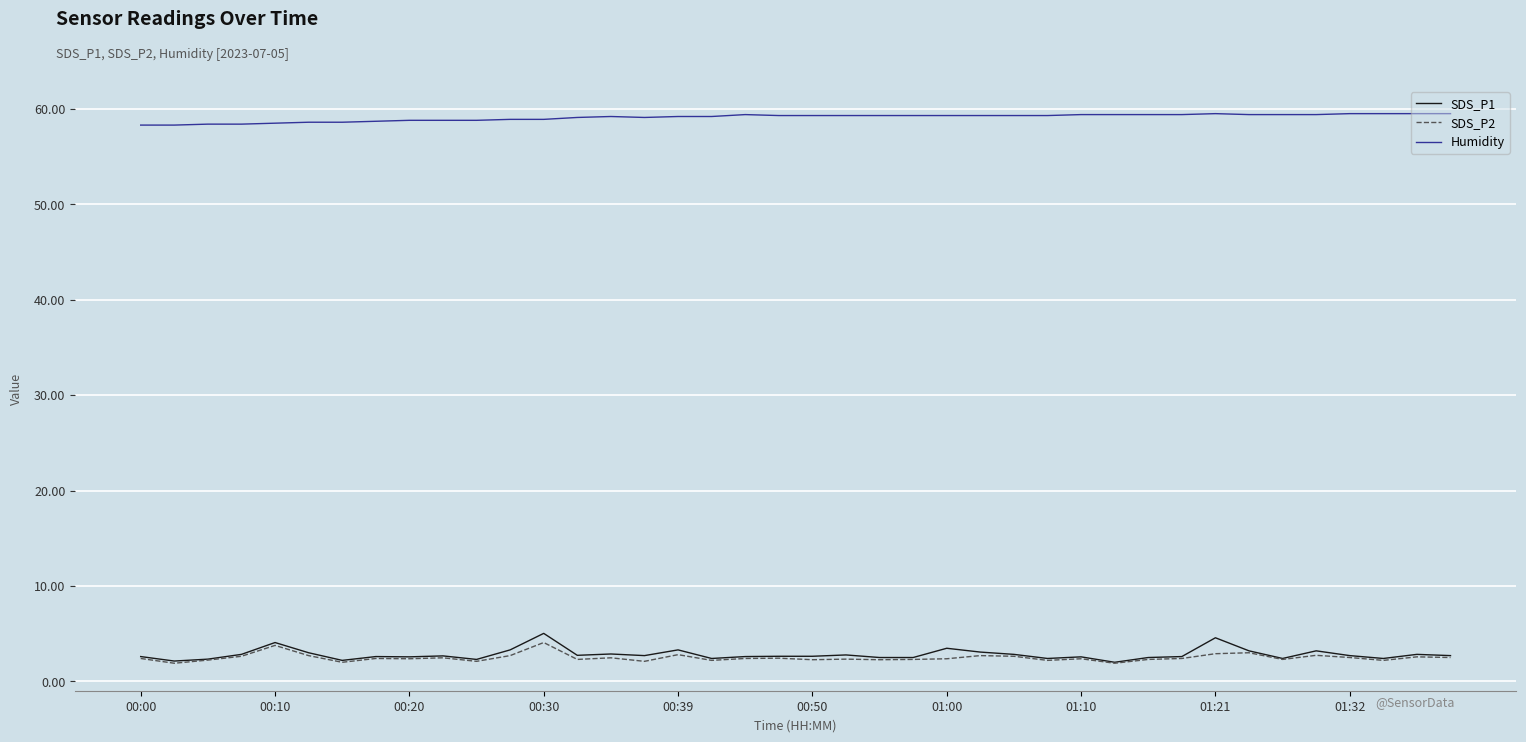

True or false: Humidity and SDS_P2 cross at least once.

False